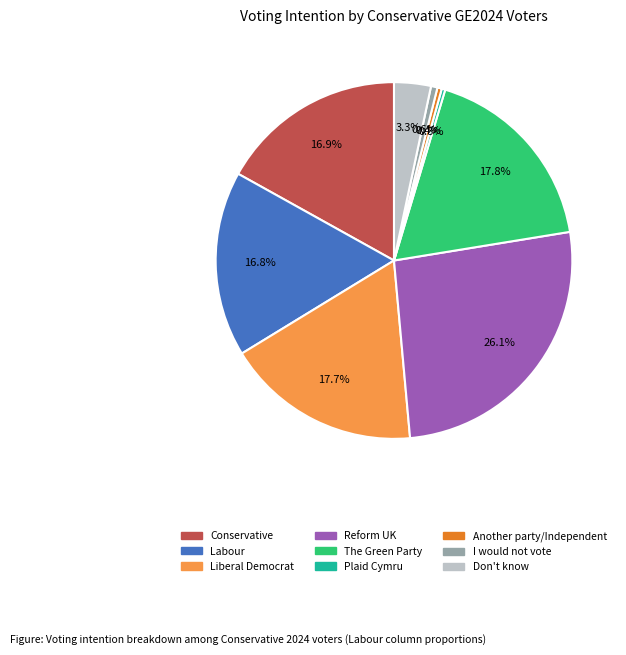

Count the number of slices in the pie.

9